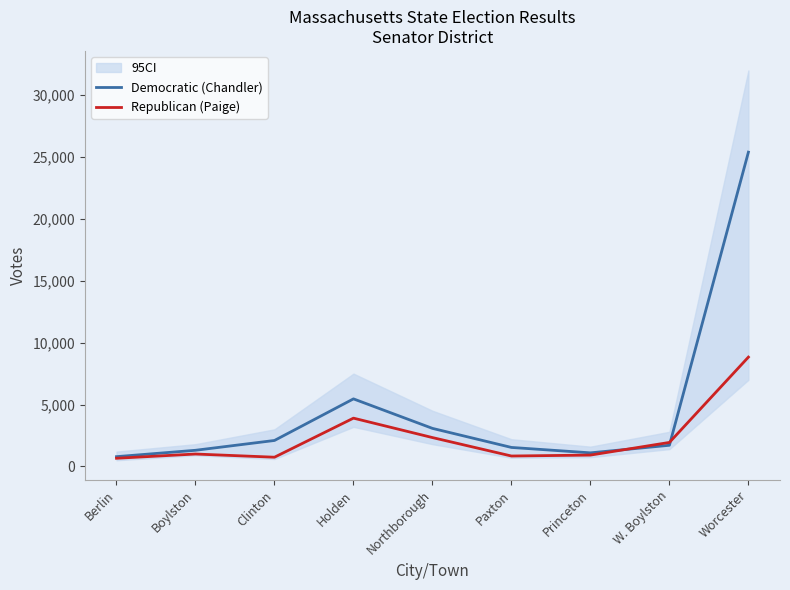

Reading right to left, extract all data points from this chart.

Democratic (Chandler): 25395	1711	1099	1536	3076	5460	2099	1306	791
Republican (Paige): 8834	1941	918	843	2333	3903	746	1004	661